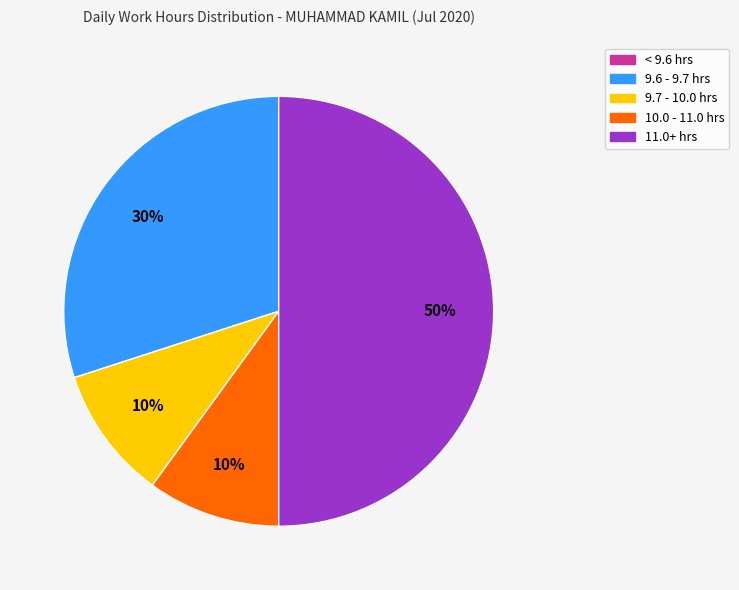

Approximately how many times larger is the value at 11.0+ hrs compared to 9.6 - 9.7 hrs?

1.7